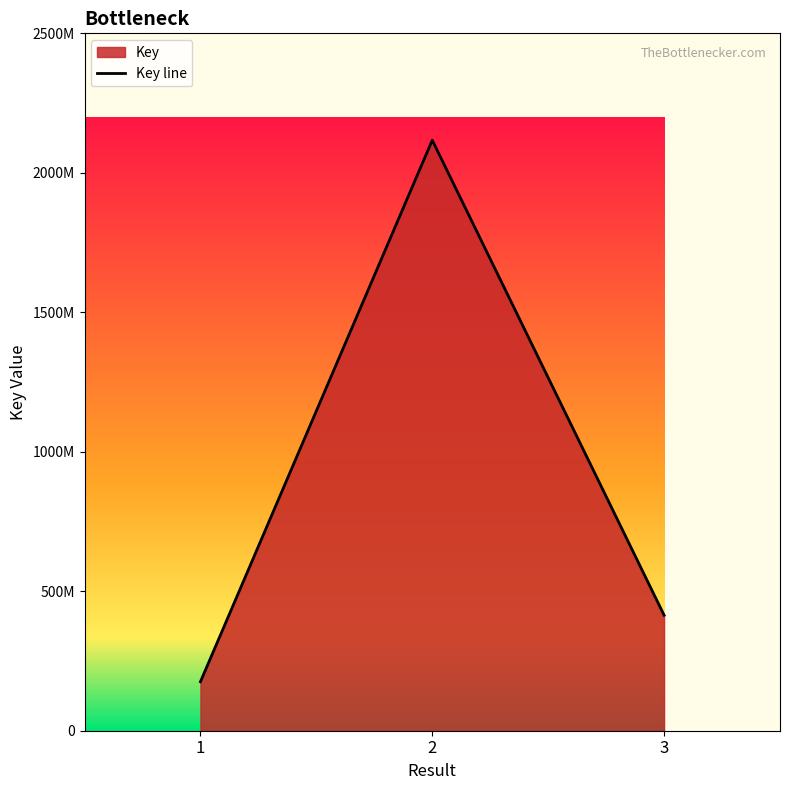

What is the value of the 3rd point from the left?

414137928